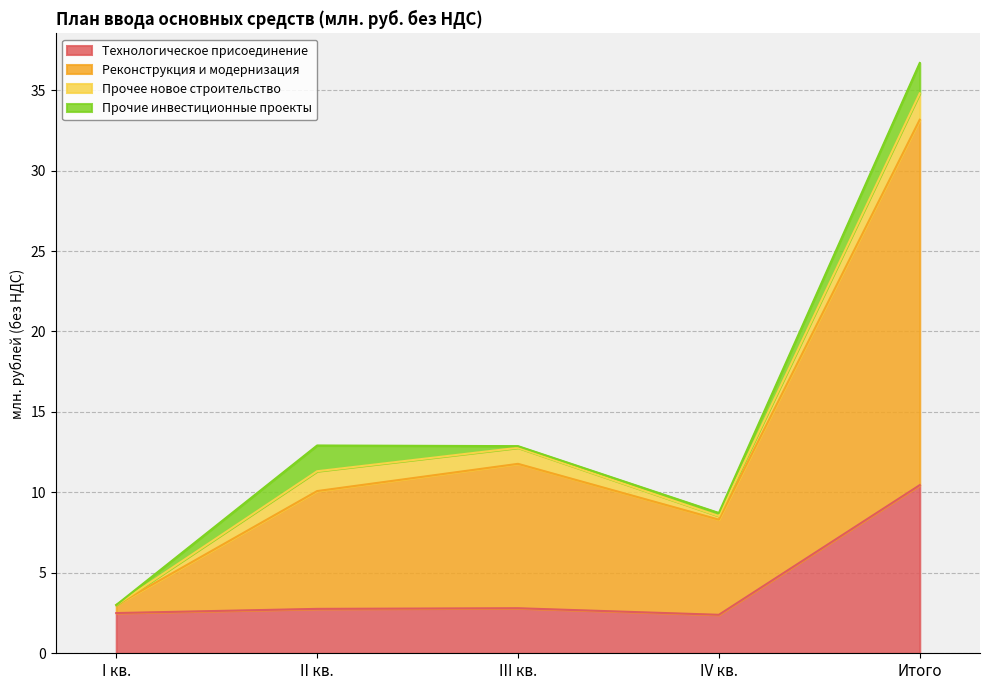

Which category has the highest value in the Технологическое присоединение series?

Итого